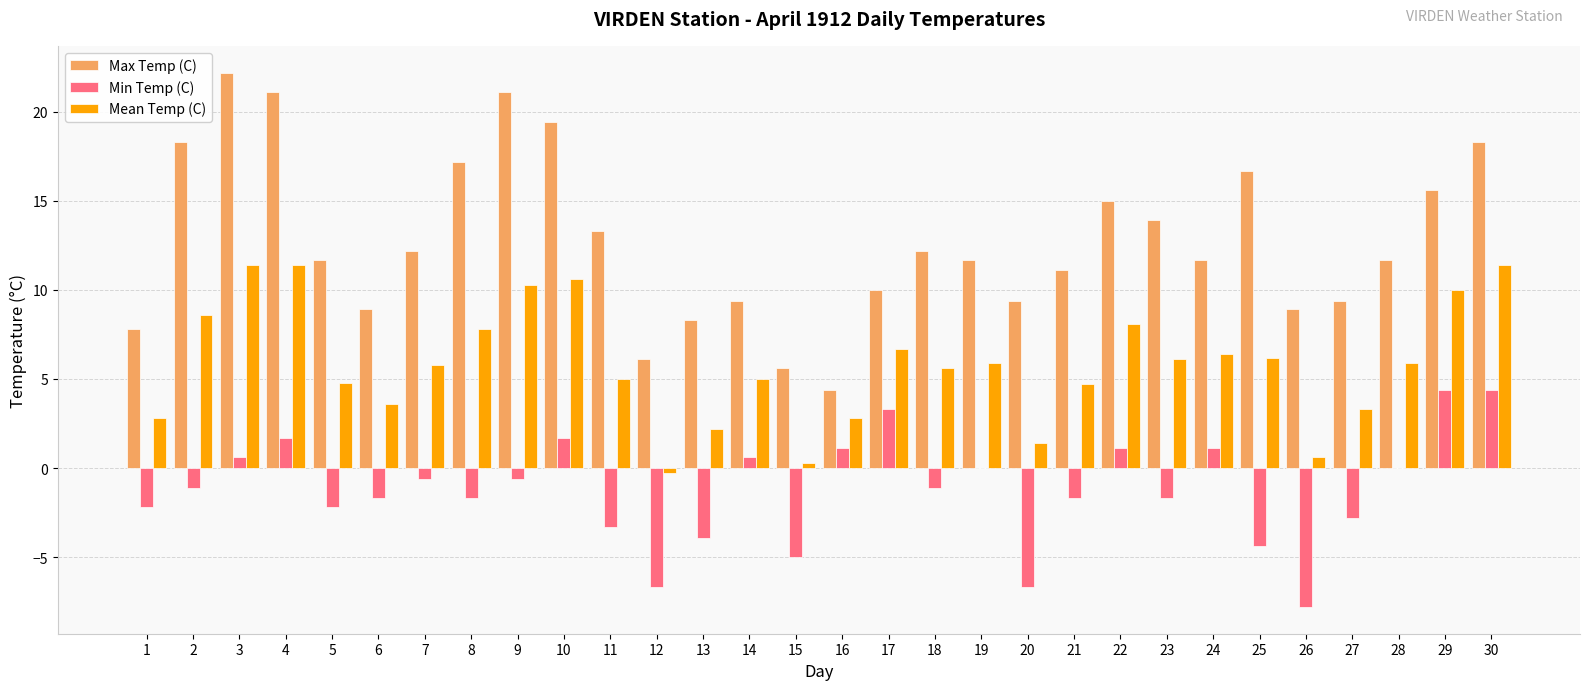

True or false: Min Temp (C) has a value of -5.8 at 13.

False